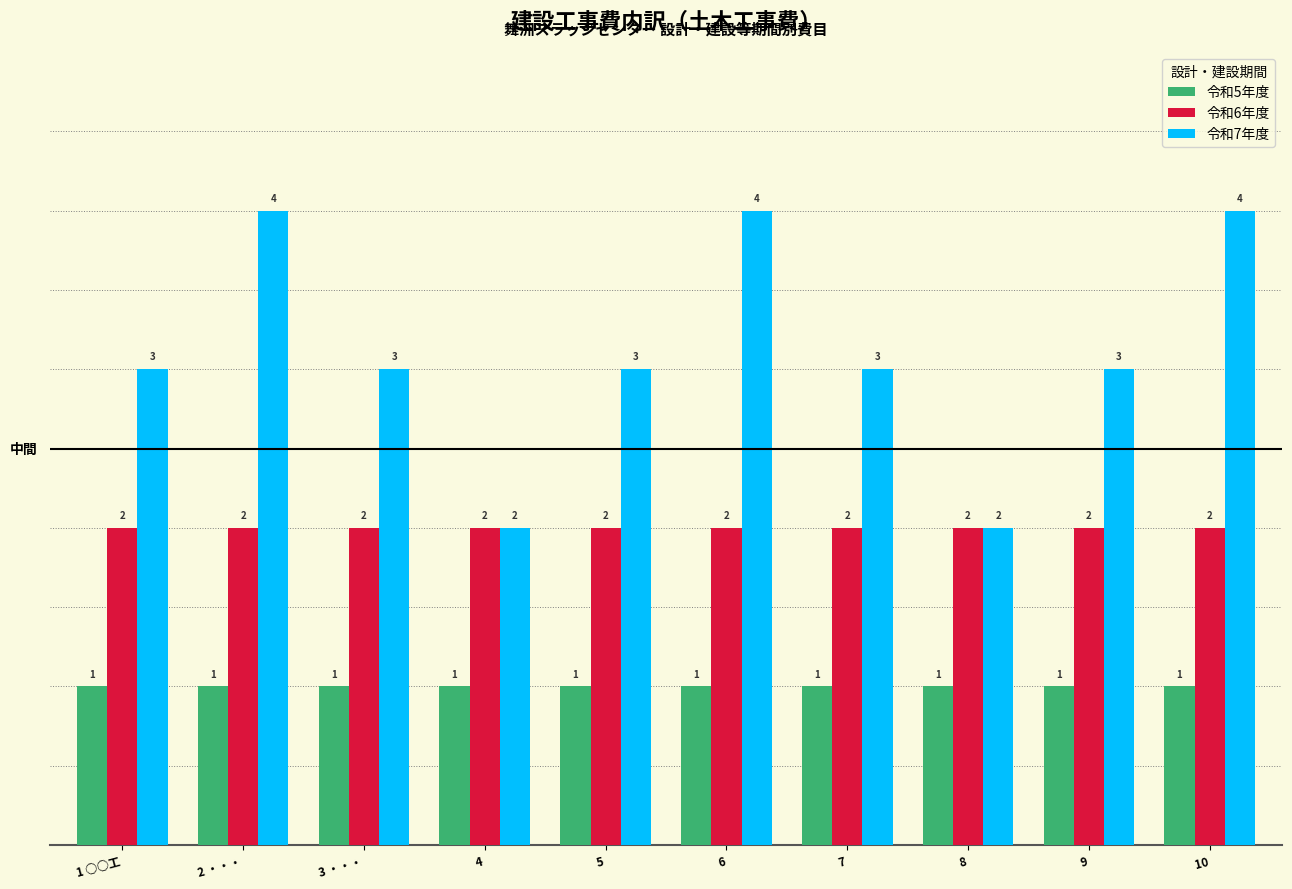

What is the maximum value shown in the chart?

4